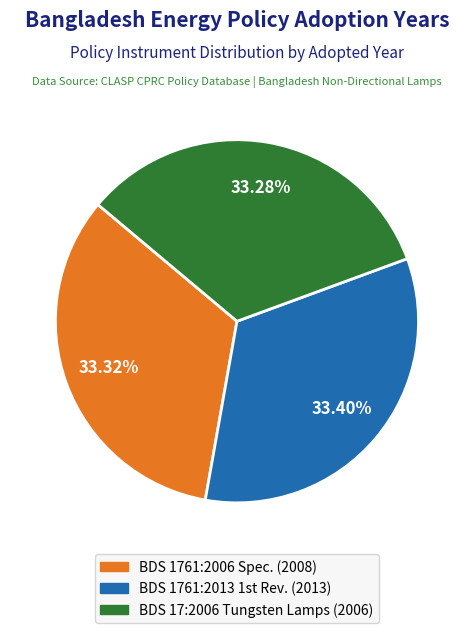

Which category has the smallest portion of the pie?

BDS 17:2006 Tungsten filament lamps